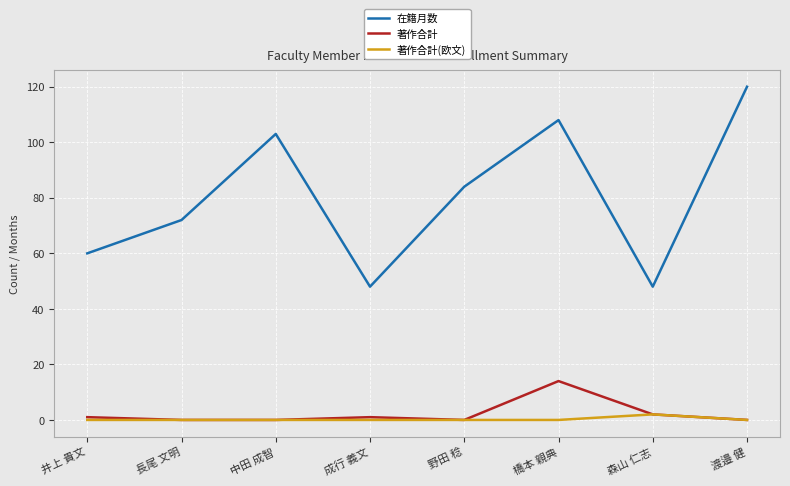

What is the difference between the 著作合計 values at 橋本 親典 and 井上 貴文?

13